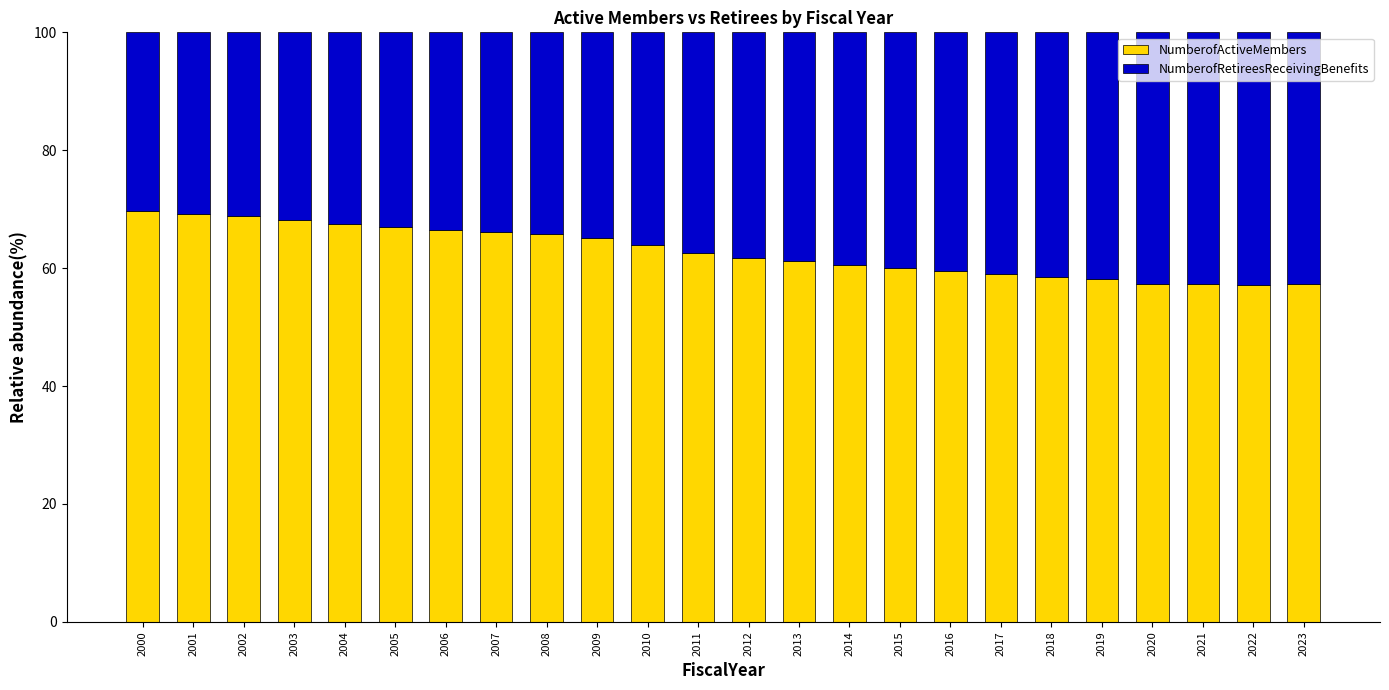

The value of NumberofActiveMembers at 2010 is 63.9. True or false?

True